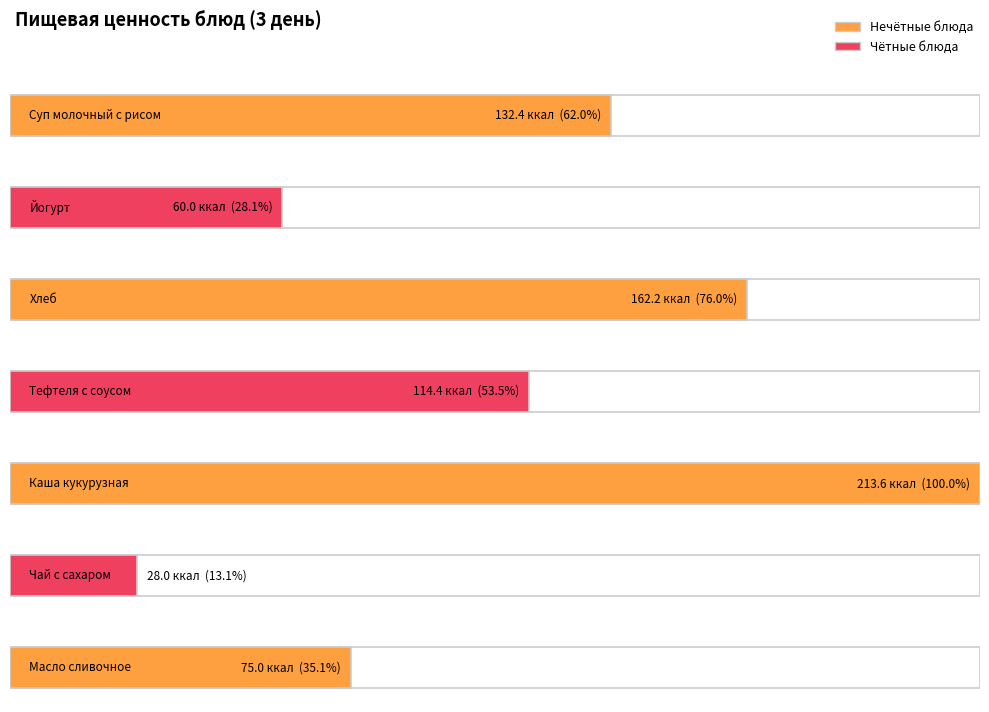

What is the sum of all Энерг. ценность, ккал values?

785.6